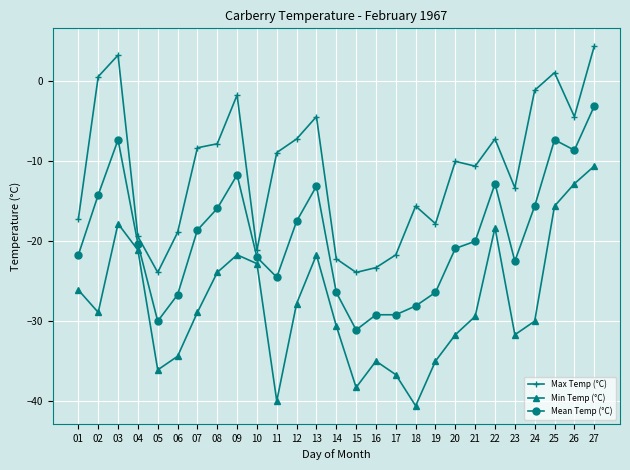

Which category has the lowest value in the Min Temp (°C) series?

18